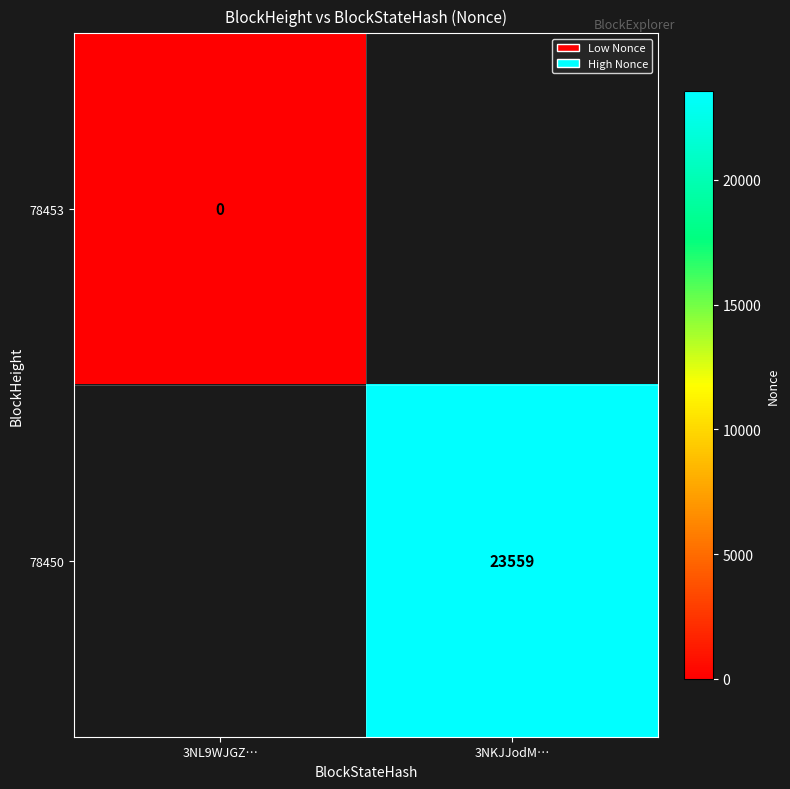

The 78450 series shows 40063 at 3NKJJodM…. True or false?

False